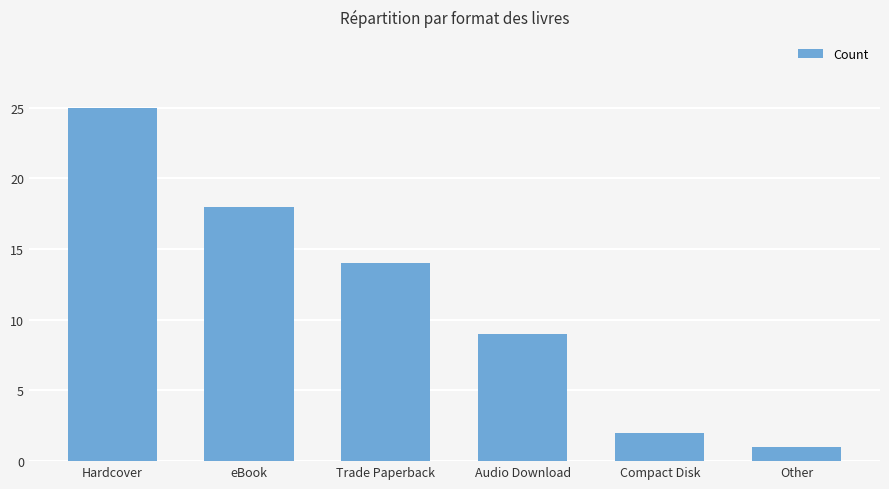

What is the label of the 1st bar from the left?

Hardcover